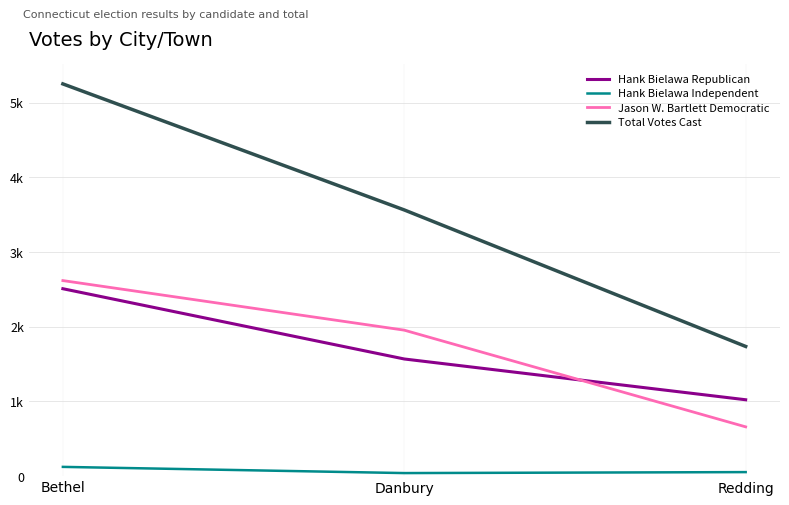

Which series has the largest total across all categories?

Total Votes Cast